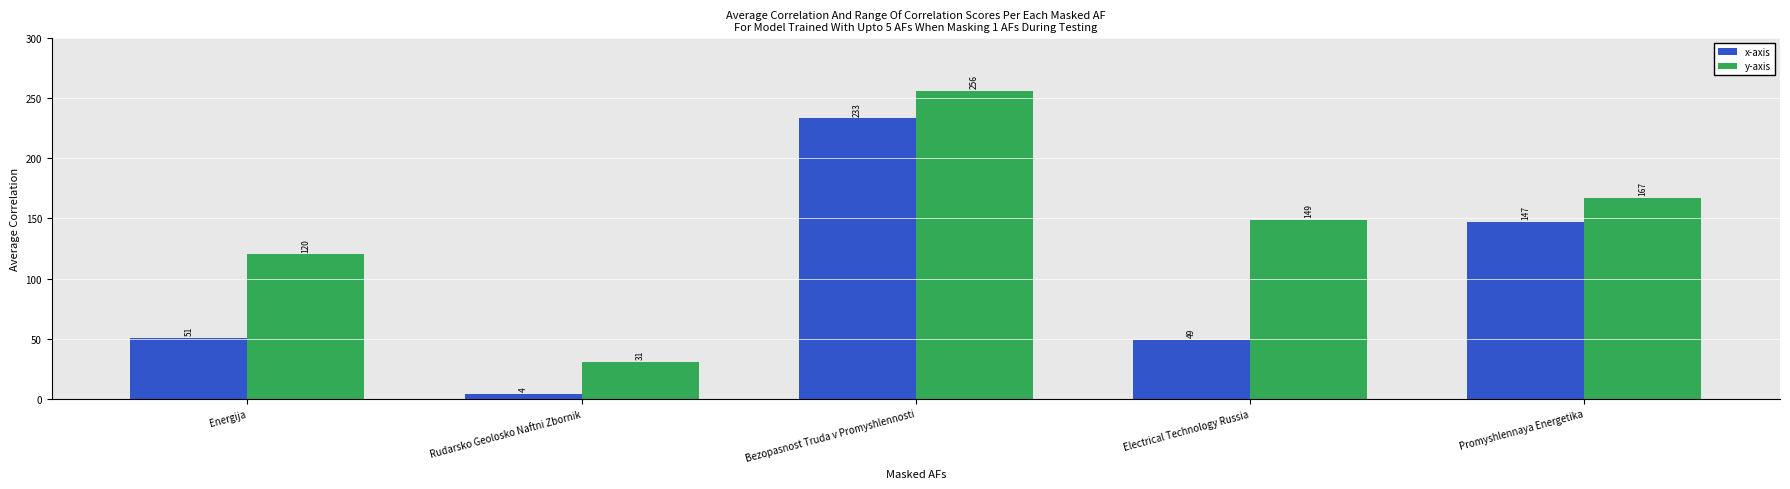

Are the bars horizontal?

No